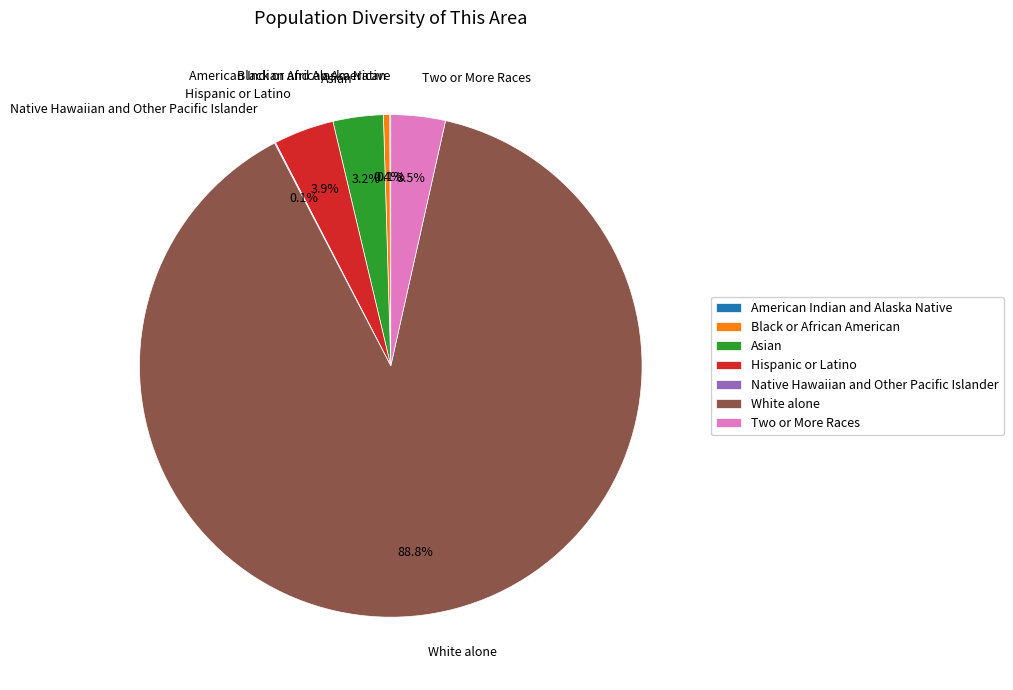

Is the sum of Black or African American and Two or More Races greater than half?

No